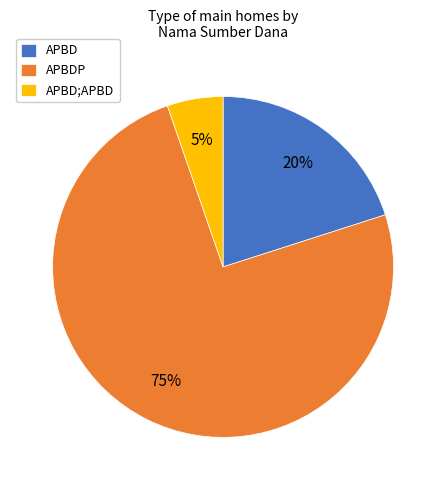

Is it true that APBDP is 86% of the pie?

False